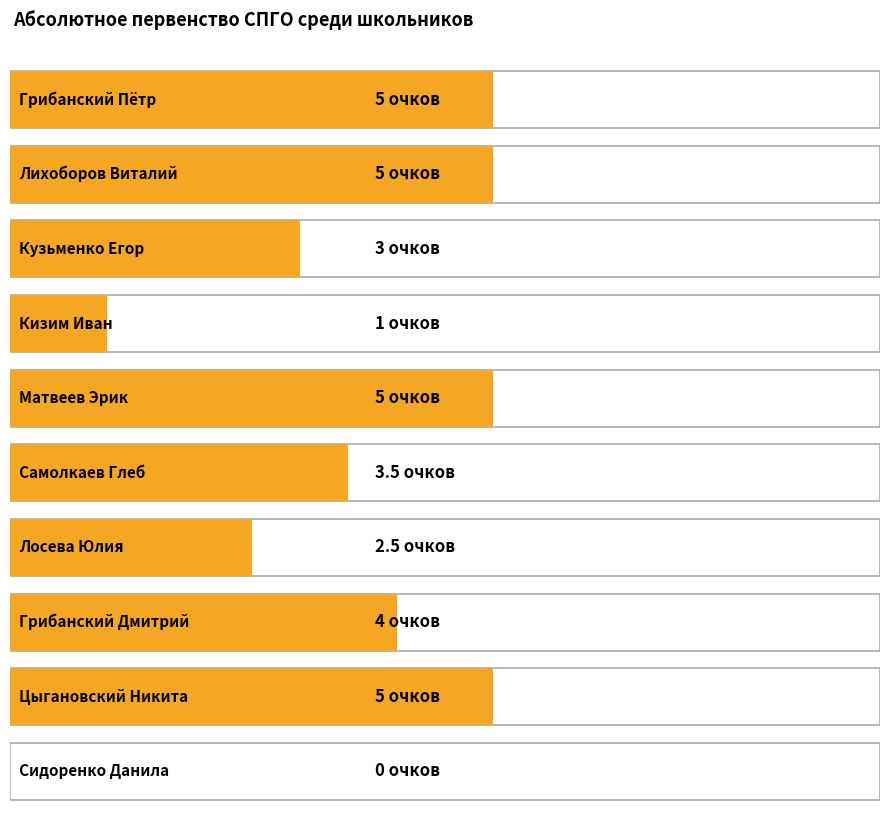

What value does the data have at Кузьменко Егор?

3.0